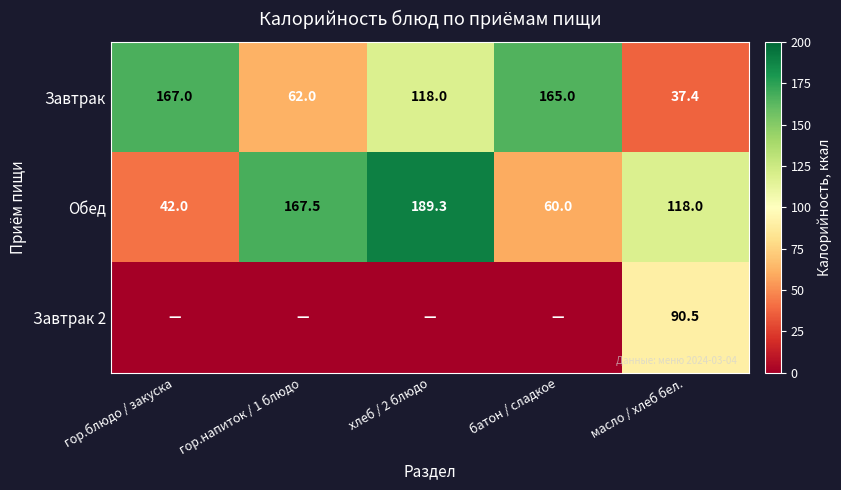

The value of Завтрак at гор.напиток / 1 блюдо is 23.0. True or false?

False